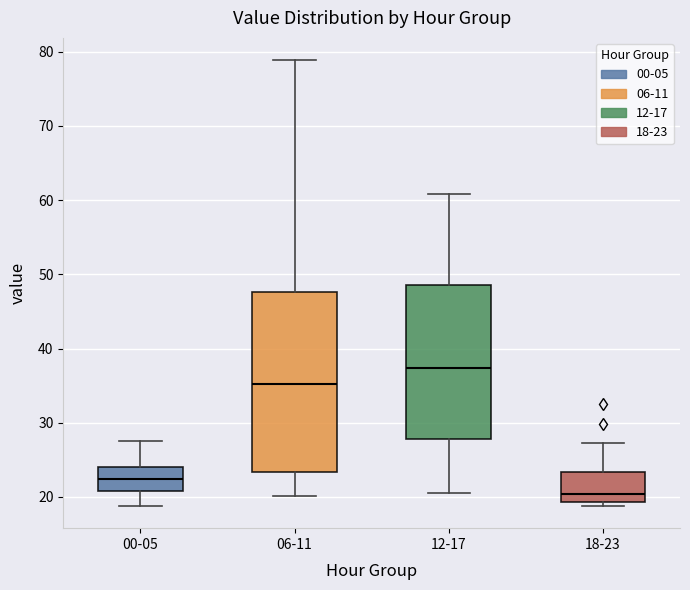

Which box's median line is the highest?

12-17